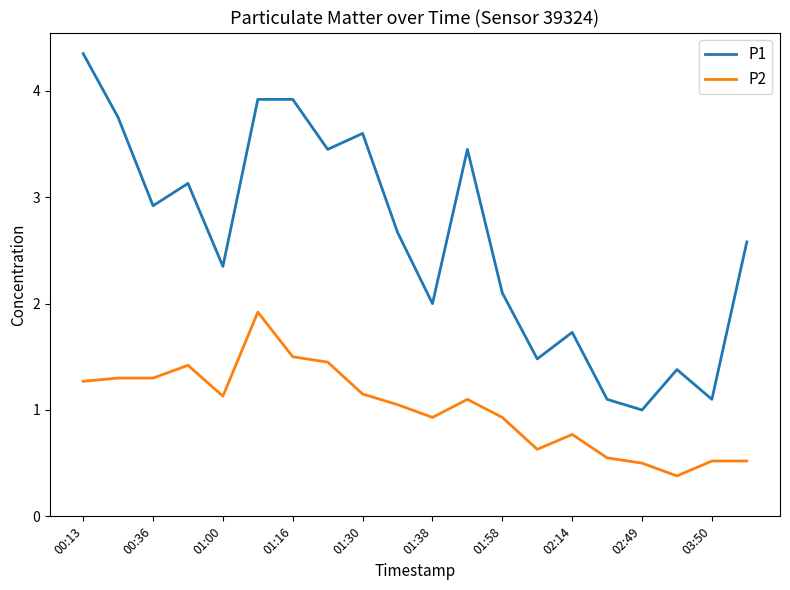

What is the difference between the maximum and minimum values in the P2 series?

1.5